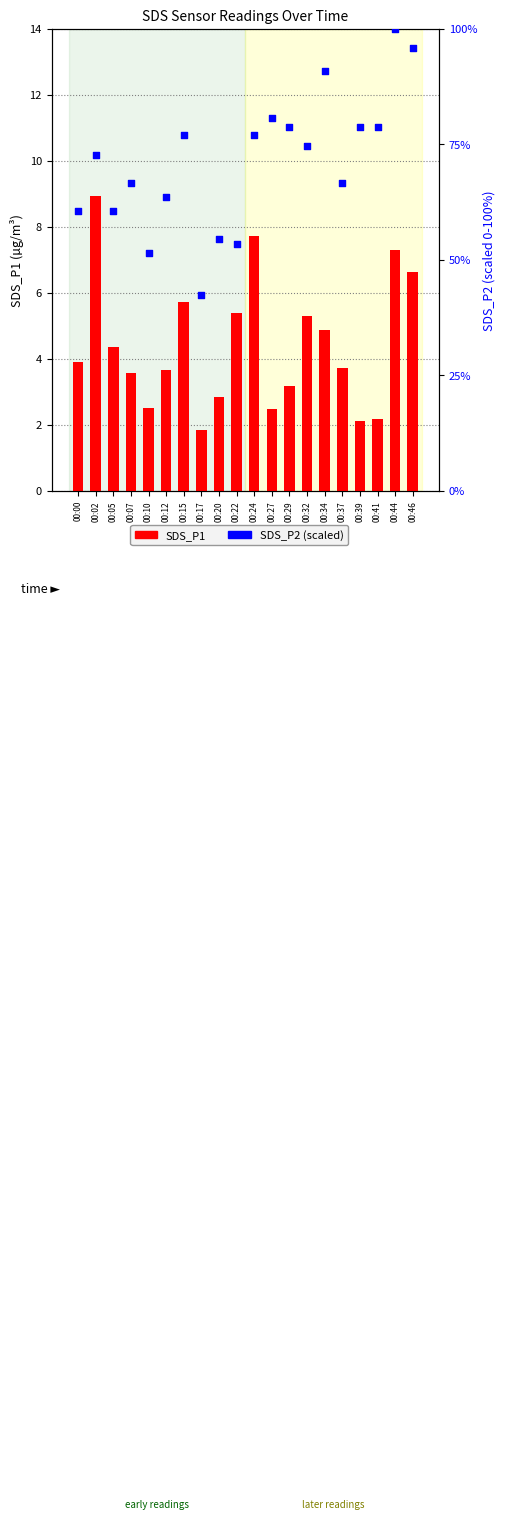

Which series reaches the maximum Y coordinate?

SDS_P2